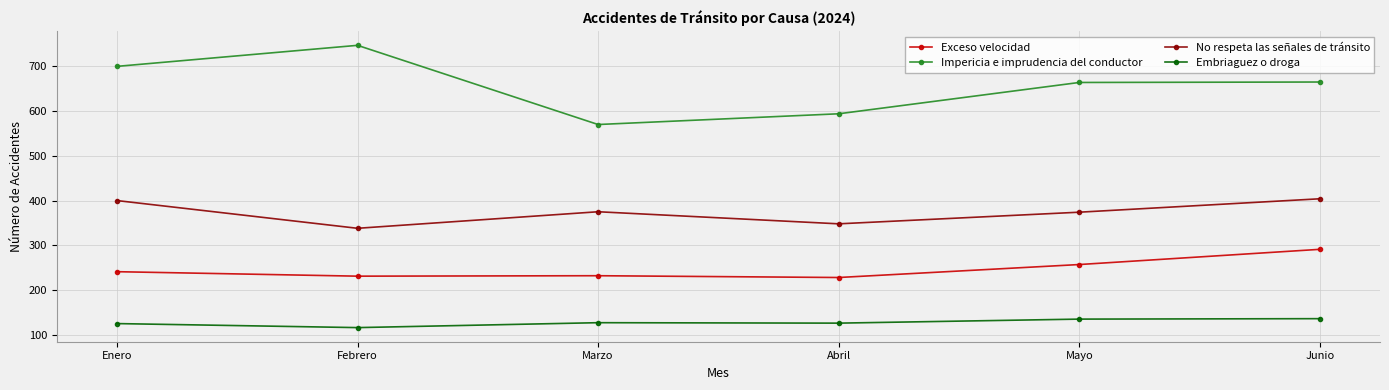

Is it true that Impericia e imprudencia del conductor equals 570 at Marzo?

True